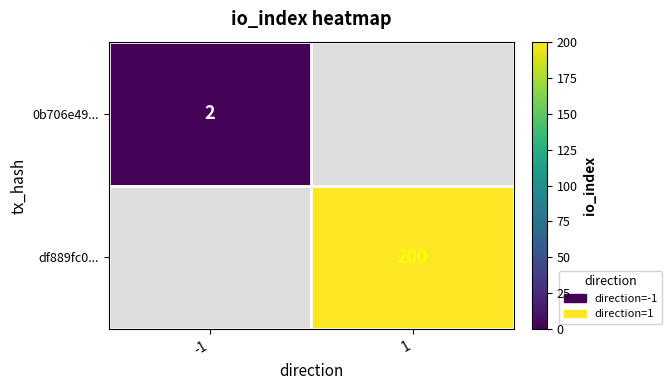

The value of 0b706e49... at -1 is 2.8. True or false?

False